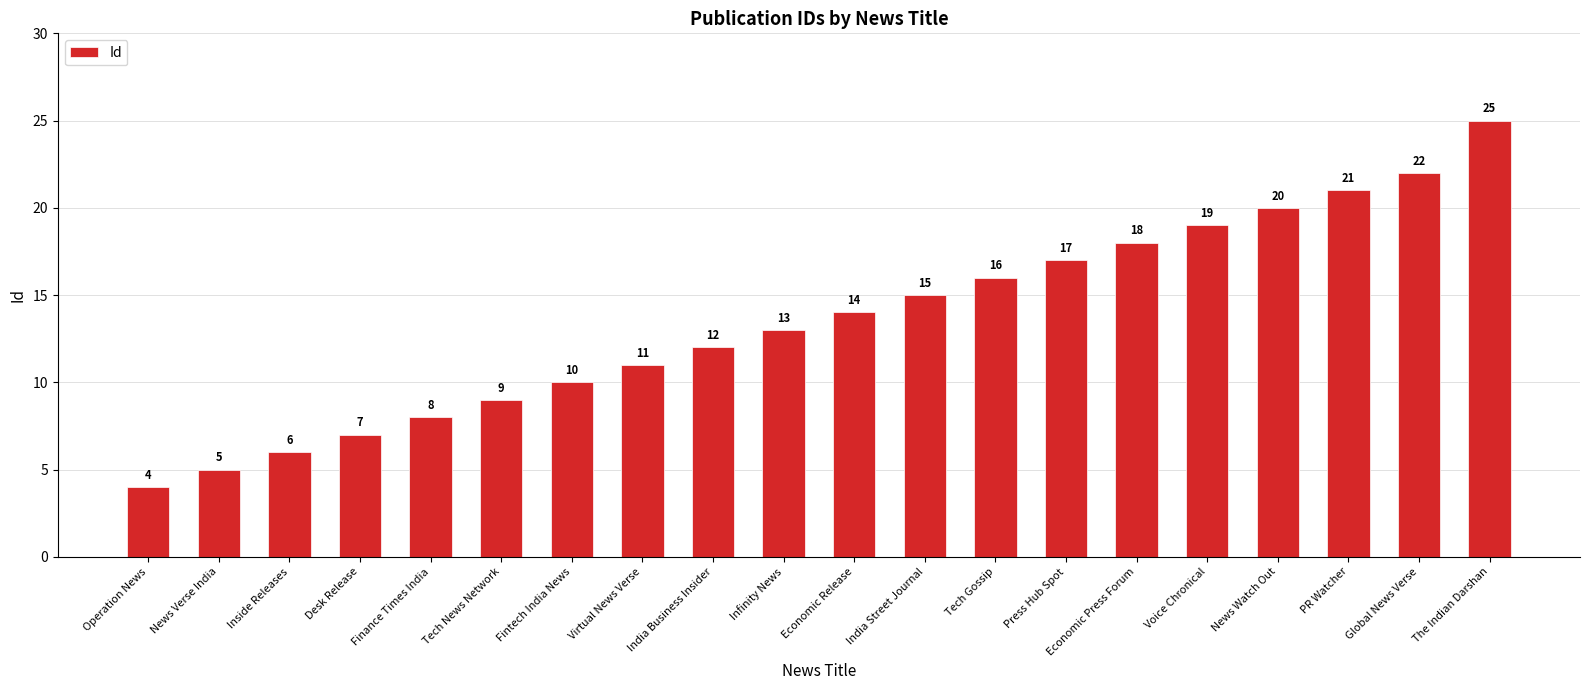

Which has a higher value, Press Hub Spot or Fintech India News?

Press Hub Spot